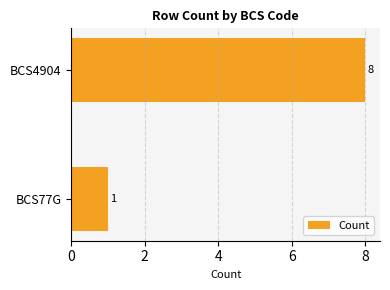

What is the ratio of the value at BCS4904 to the value at BCS77G?

8.0